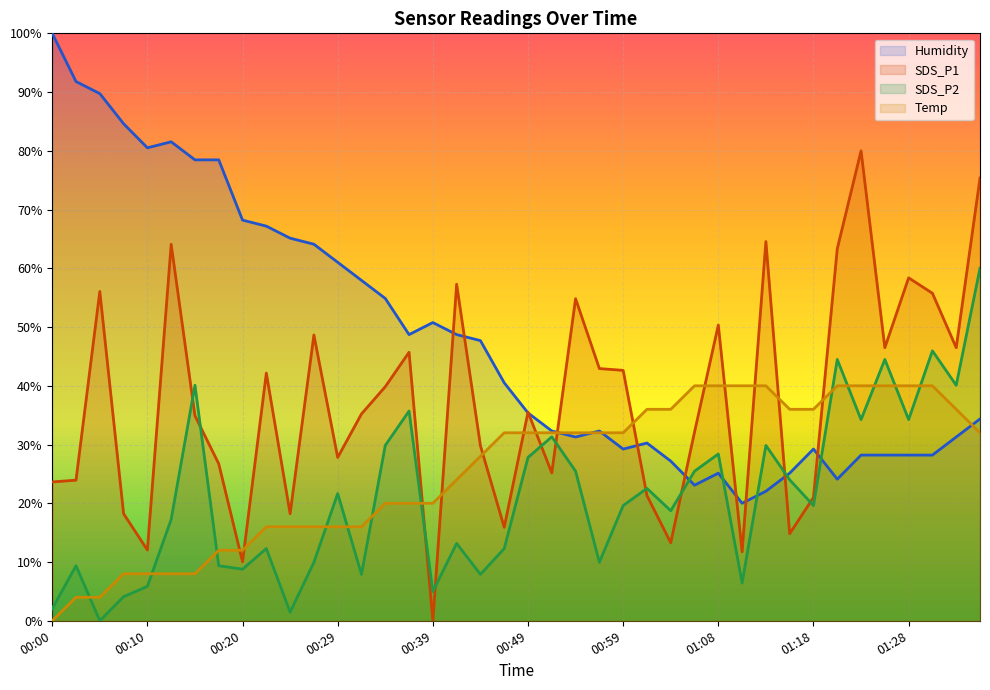

What are all the series names shown in the legend?

Humidity, SDS_P1, SDS_P2, Temp